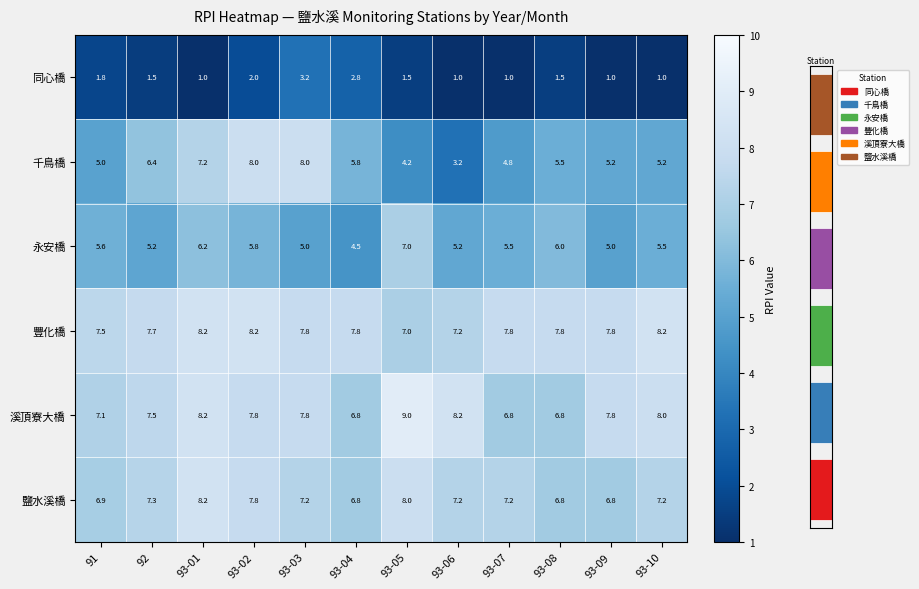

List the labels in order of 永安橋 value, smallest first.

93-04, 93-03, 93-09, 92, 93-06, 93-07, 93-10, 91, 93-02, 93-08, 93-01, 93-05